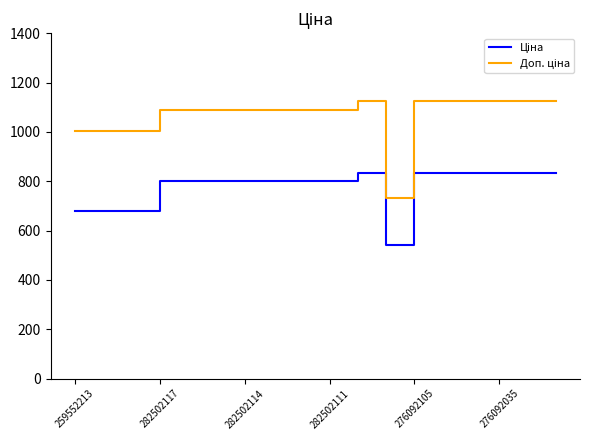

What is the minimum value shown in the chart?

540.5